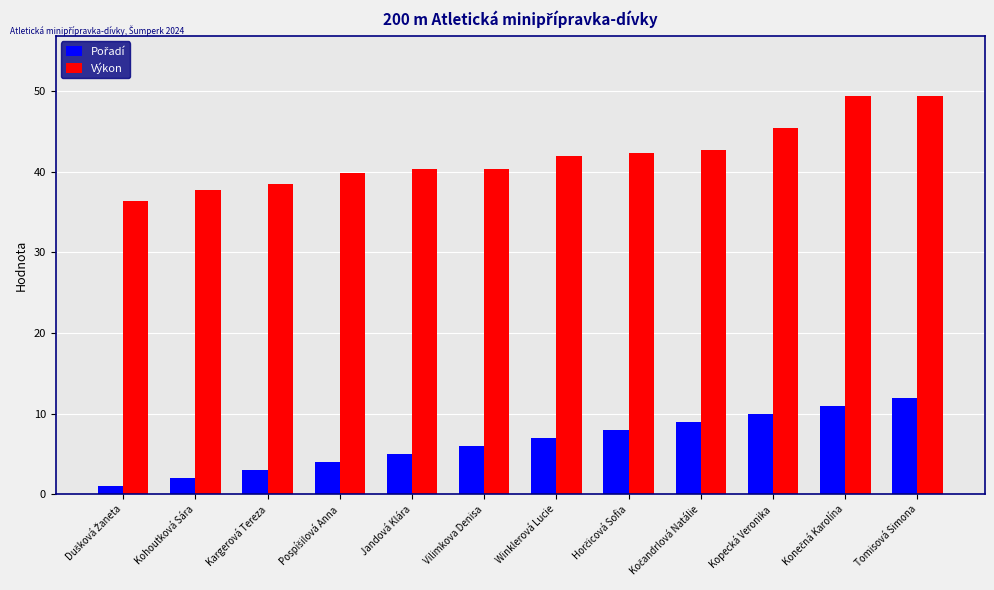

What is the maximum value shown in the chart?

49.5